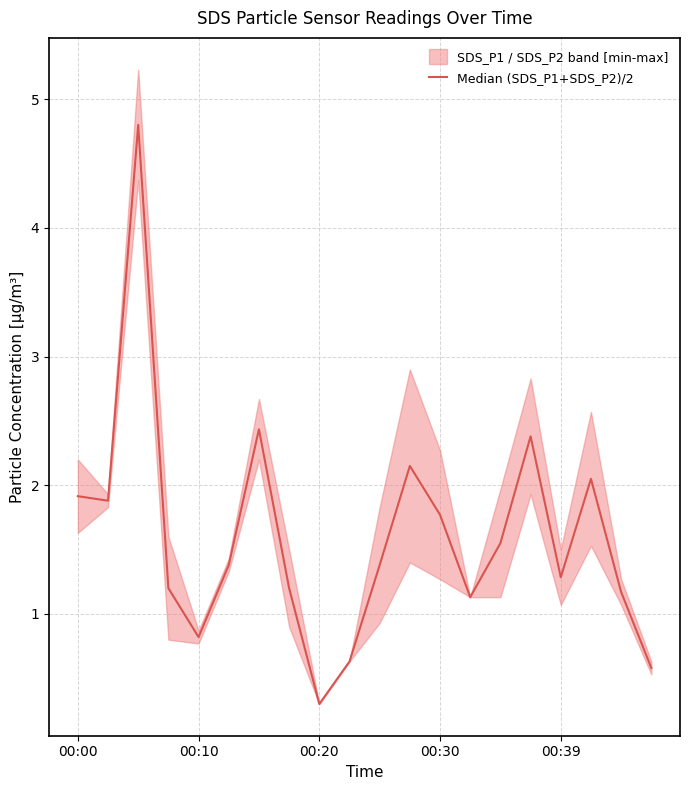

What is the difference between the maximum and minimum values?

4.5